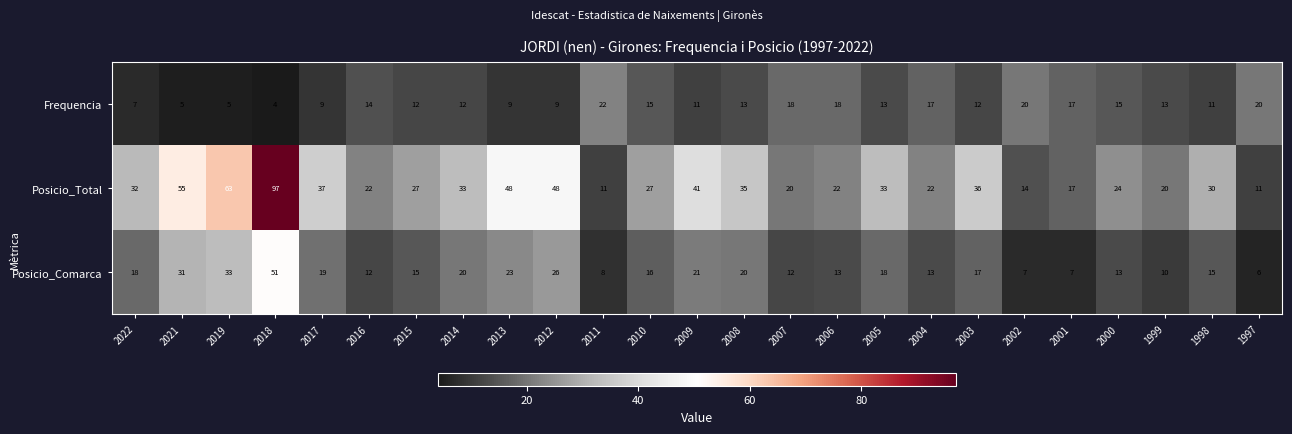

List the series in order of their overall mean, lowest first.

Frequencia, Posicio_Comarca, Posicio_Total